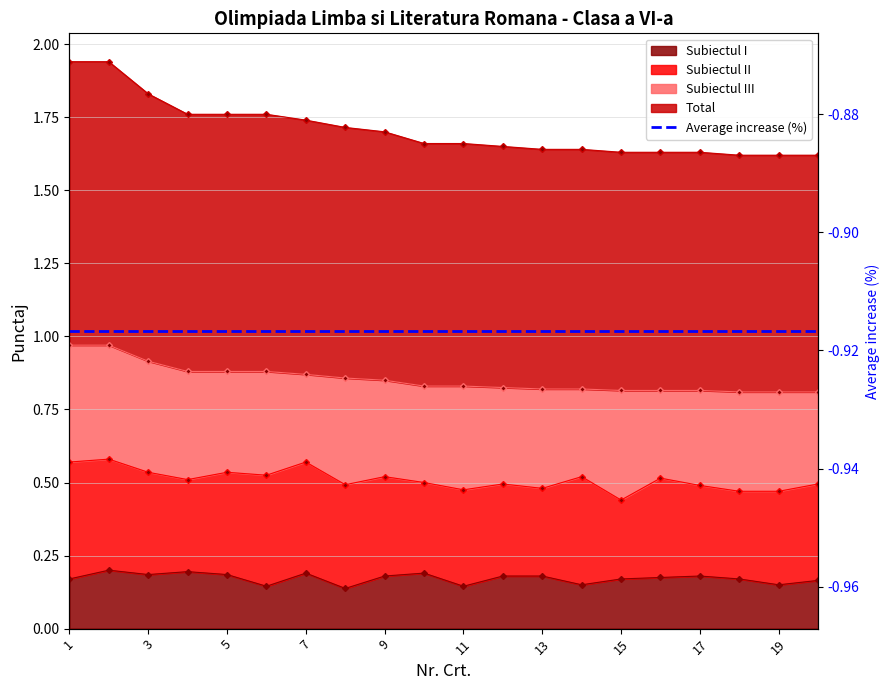

What is the value of the Subiectul I point at the 18th from the left?

0.2